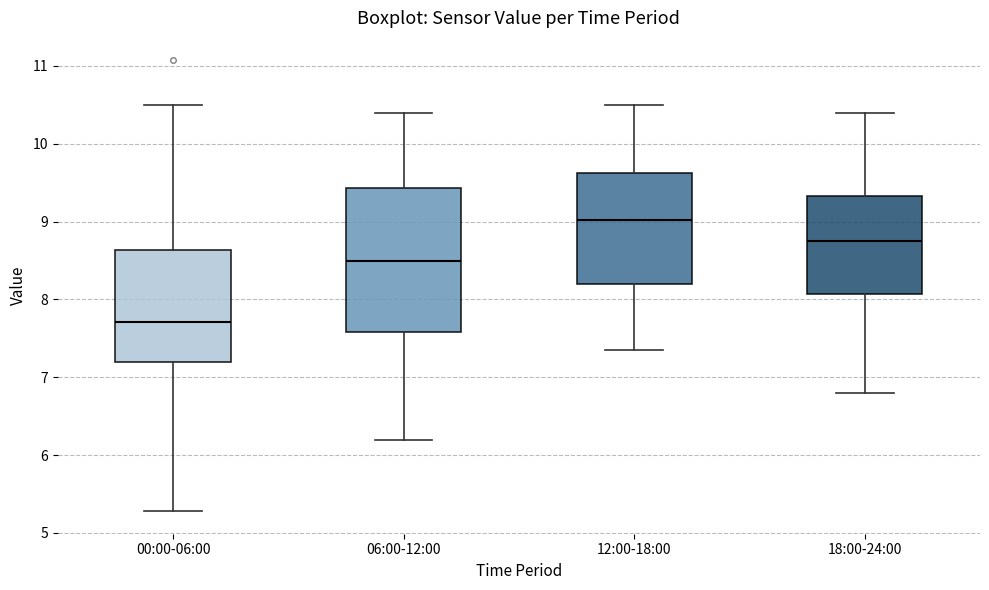

Where does the median line of the box for 06:00-12:00 sit on the y-axis? The values are not printed on the chart, so give them approximately, as read against the axis.

8.5